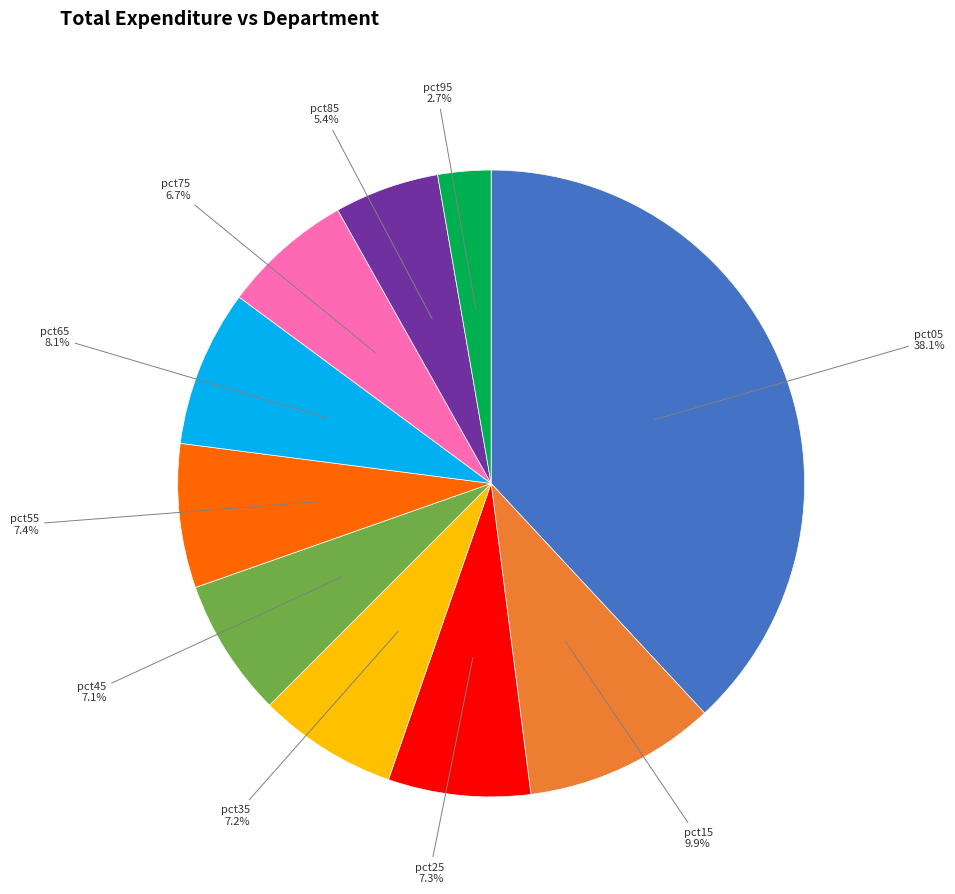

Does any single category account for the majority?

No